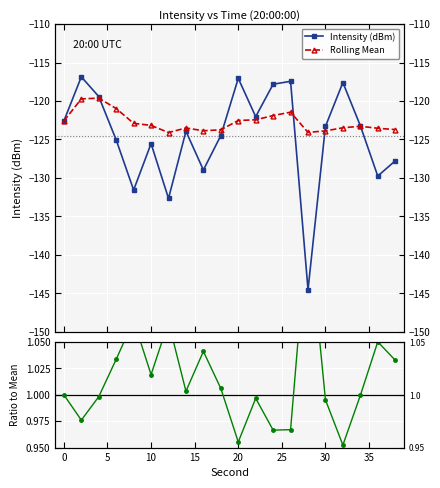

How many data points in Intensity (dBm) are less than -123?

12